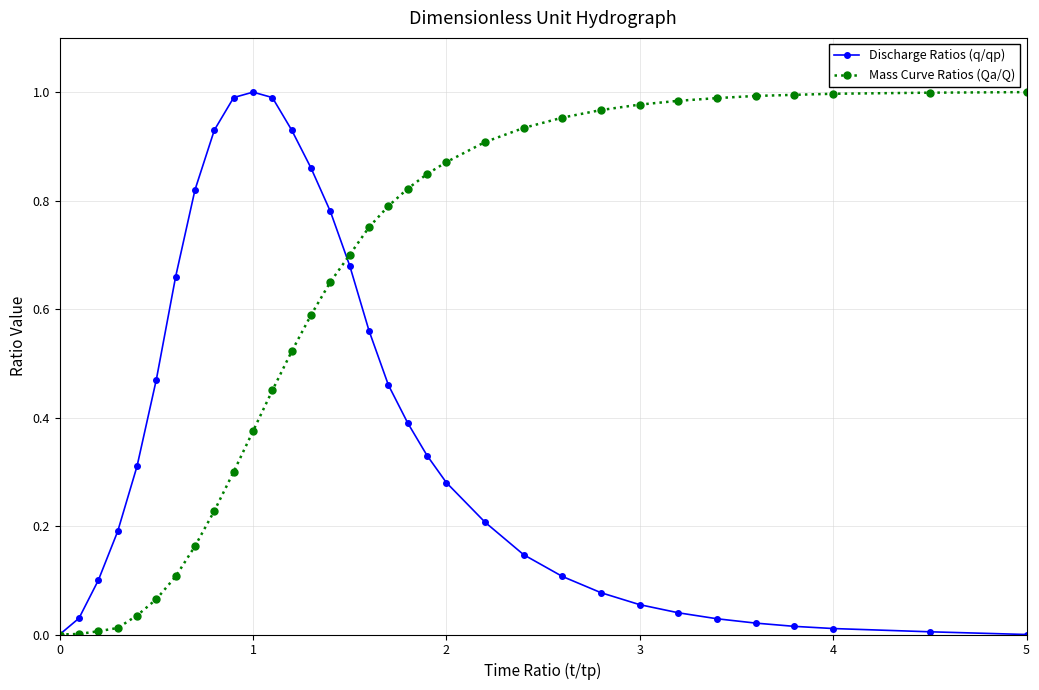

List the series in order of their overall mean, lowest first.

Discharge Ratios (q/qp), Mass Curve Ratios (Qa/Q)